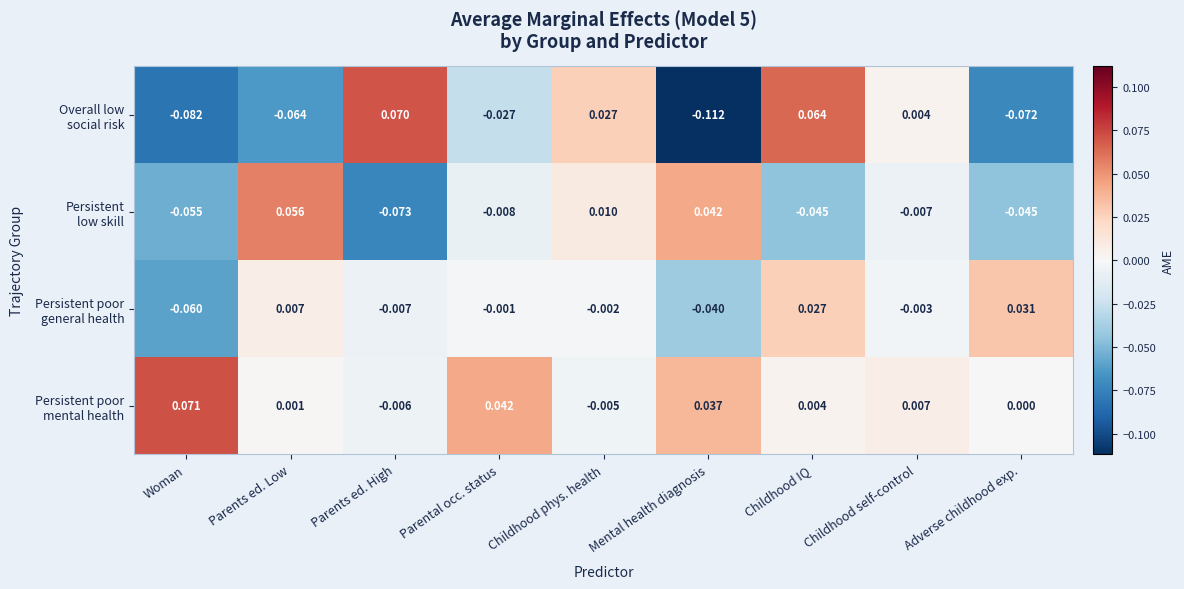

Which label corresponds to the smallest value in the chart?

Mental health diagnosis